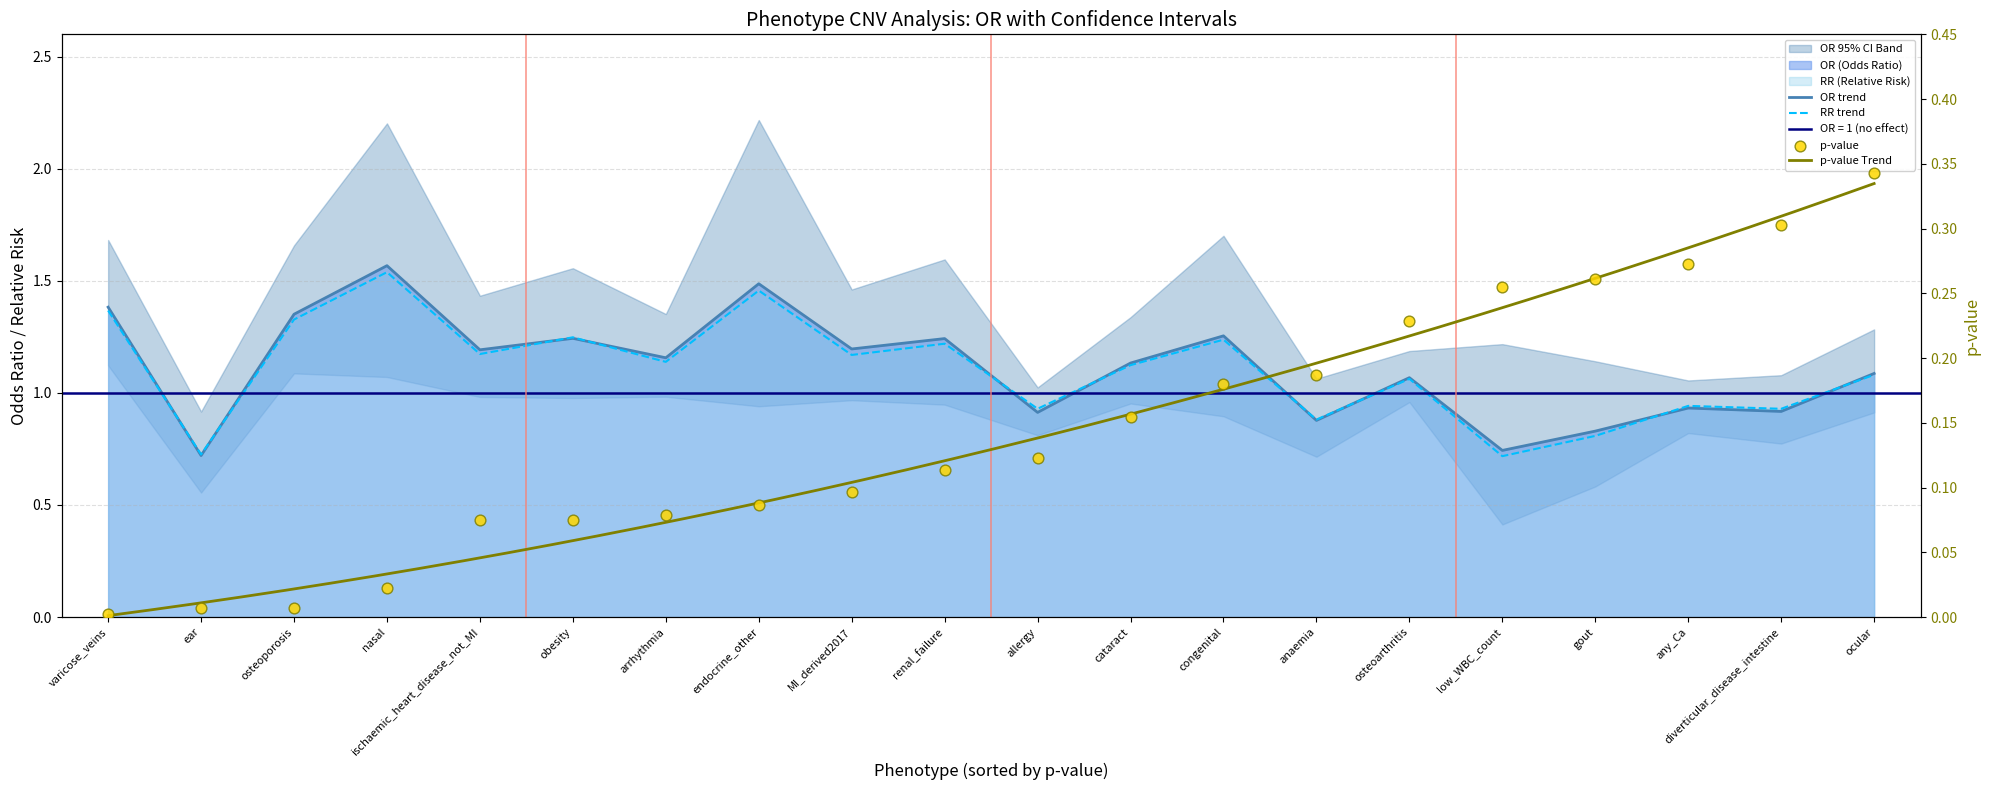

Which series has the largest Y range (max minus min)?

OR